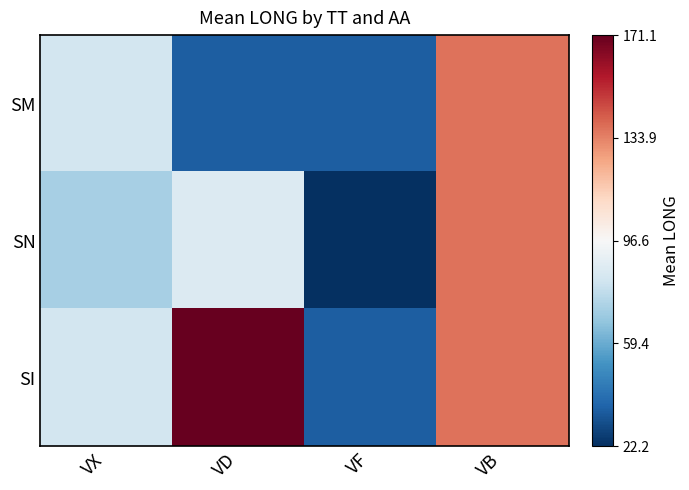

Count the number of data series in this chart.

3